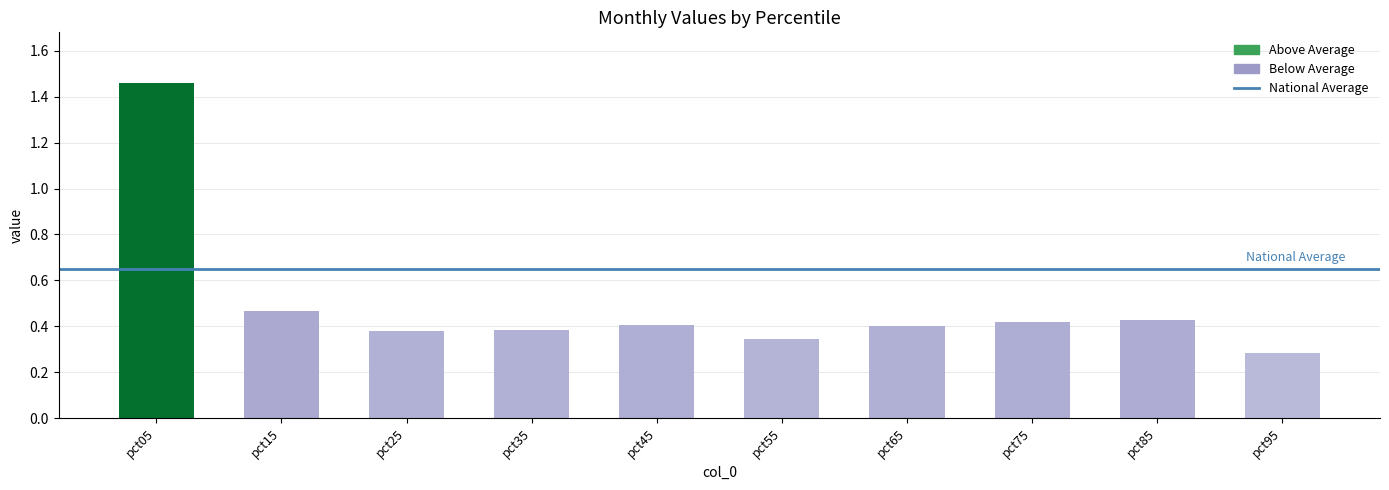

Is it true that Jan equals 1.5 at pct05?

True